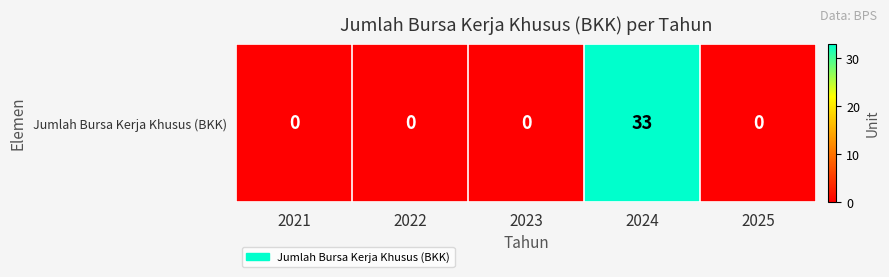

List the labels in order of value, largest first.

2024, 2021, 2022, 2023, 2025